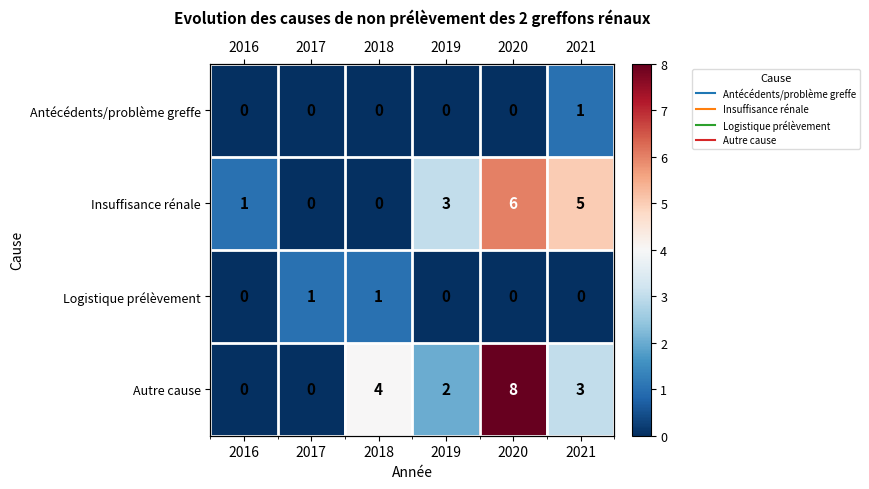

Is the value of Autre cause at 2021 greater than the value of Antécédents/problème greffe at 2021?

Yes